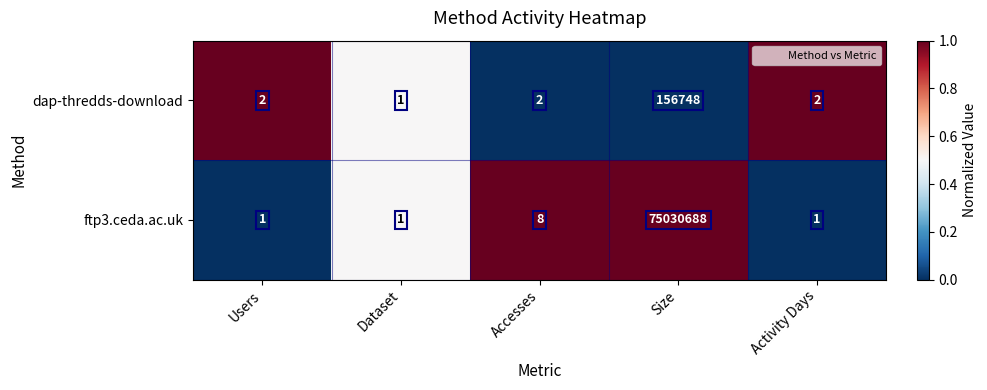

What is the total value across all series at Activity Days?

3